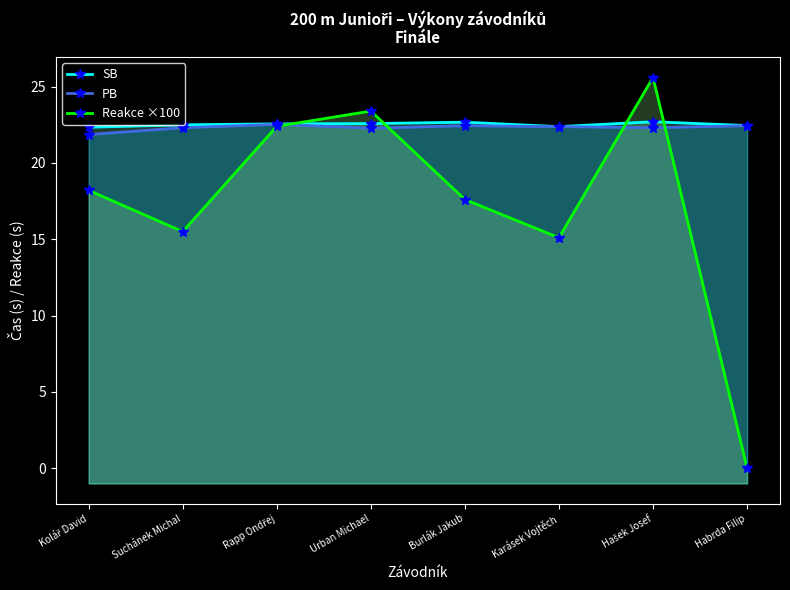

Reading left to right, list all the values displayed in this chart.

SB: 22.3	22.5	22.6	22.6	22.7	22.4	22.7	22.4
PB: 21.9	22.3	22.5	22.3	22.4	22.4	22.3	22.4
Reakce ×100: 18.2	15.5	22.4	23.4	17.6	15.1	25.6	0.0